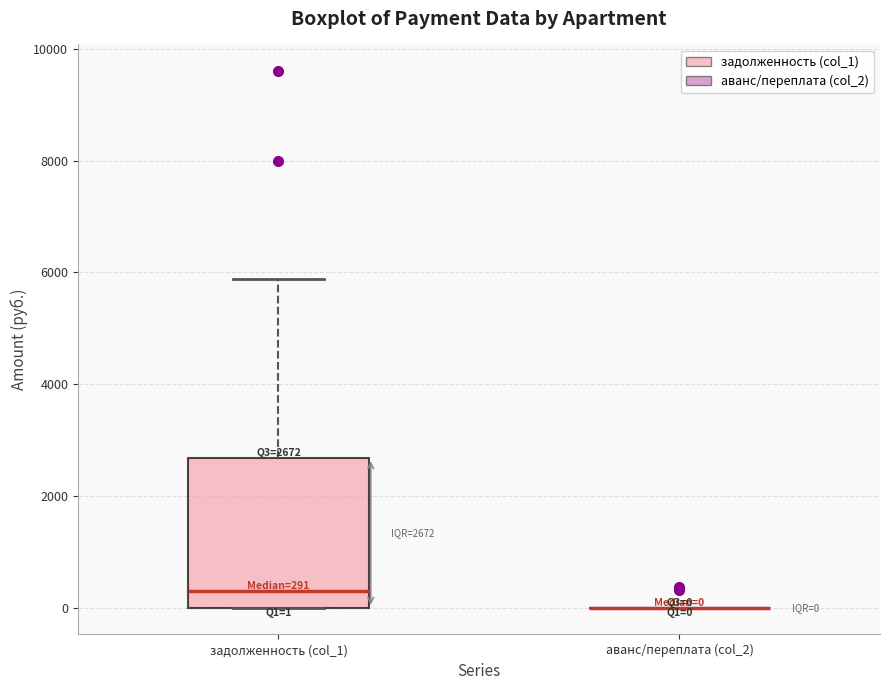

Comparing the boxes themselves (not the whiskers), which one is the tallest?

задолженность (col_1)